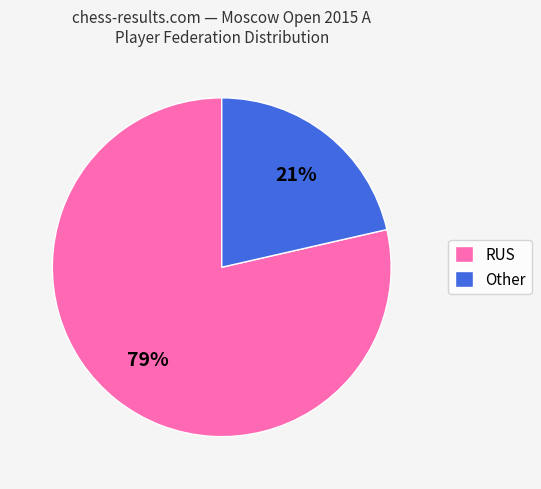

Which has a higher value, Other or RUS?

RUS